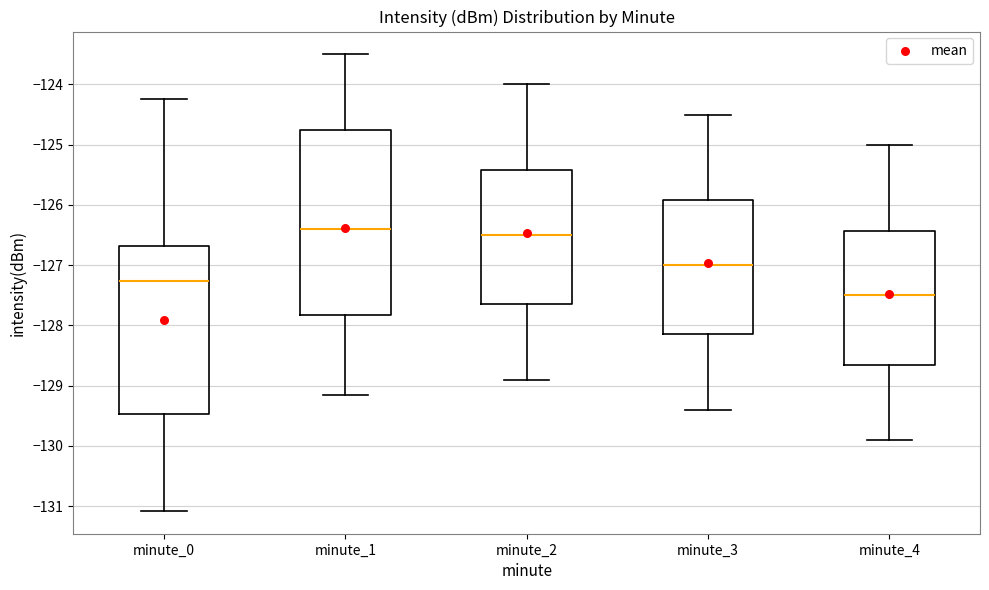

Comparing the boxes themselves (not the whiskers), which one is the tallest?

minute_1